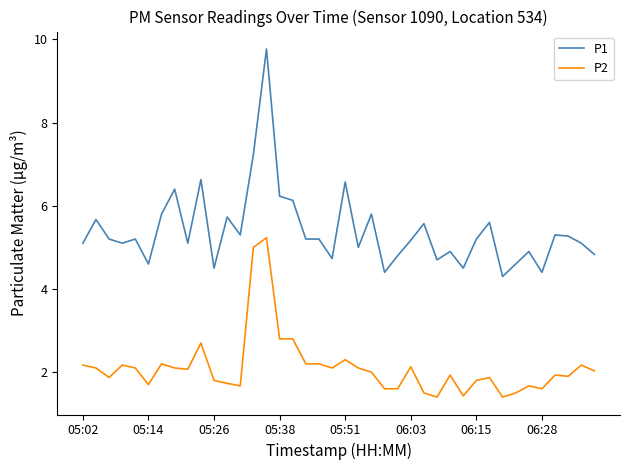

True or false: P2 and P1 cross at least once.

False